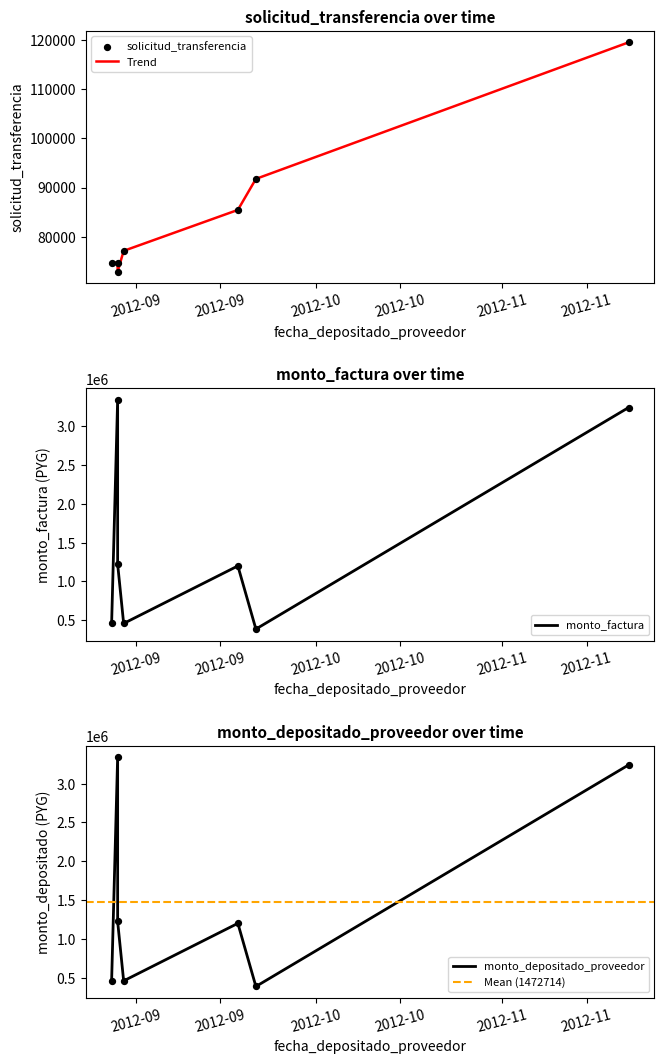

Which series has the largest total across all categories?

monto_factura